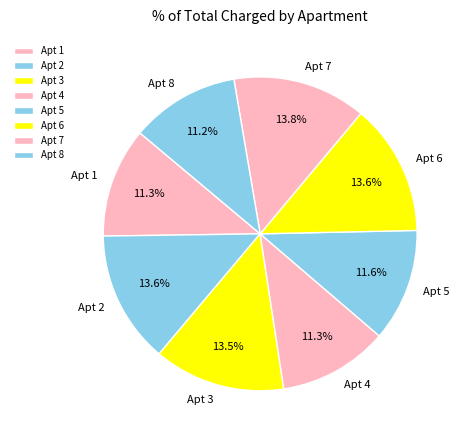

What percentage is NOT represented by Apt 6?

86.4%